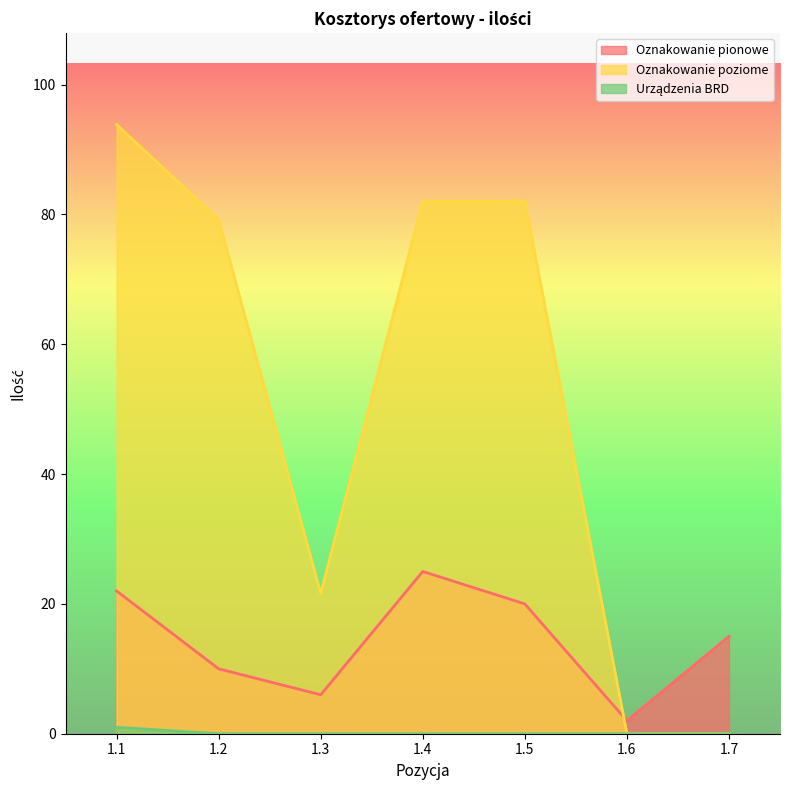

At how many categories does at least one series exceed 39?

4